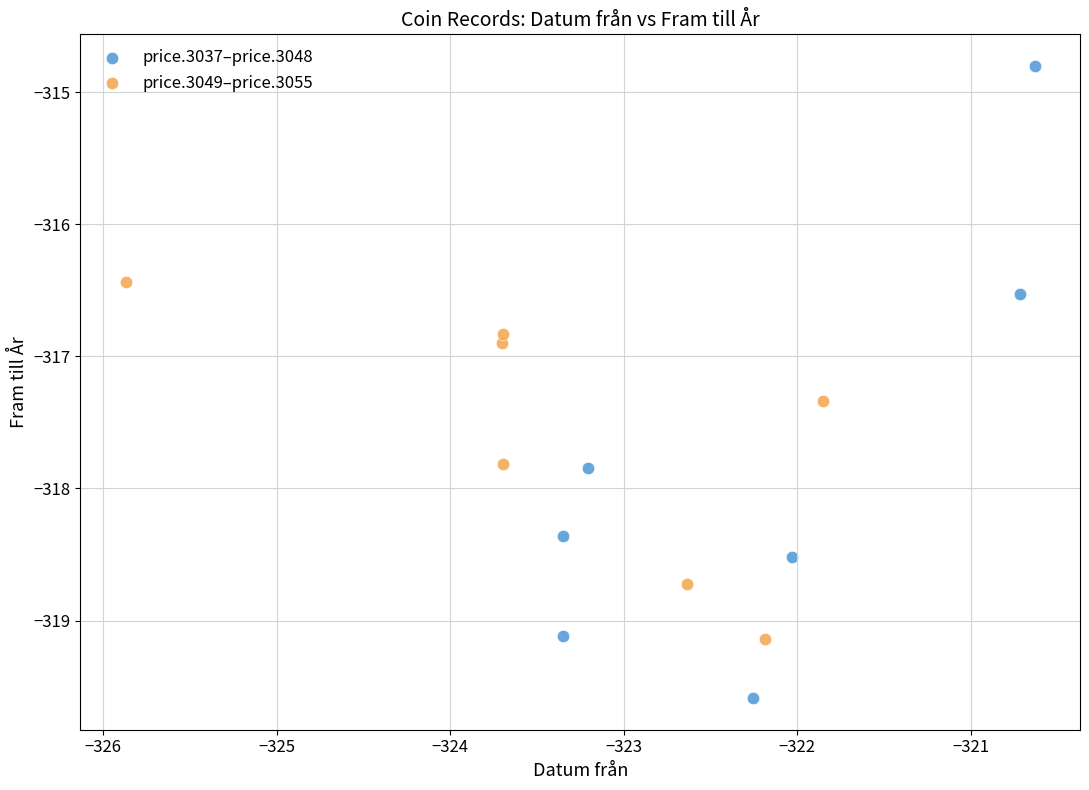

Which series contains the lowest Y value?

price.3037–price.3048